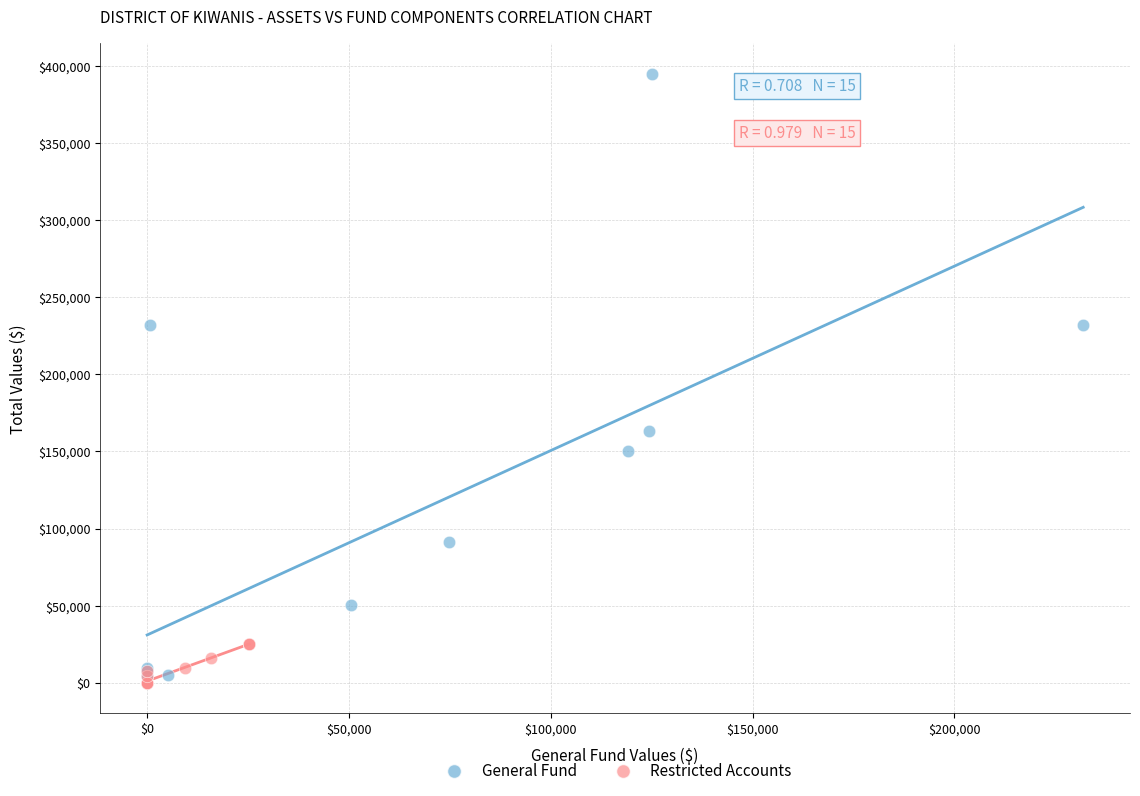

Which series has the widest spread of Y values?

General Fund